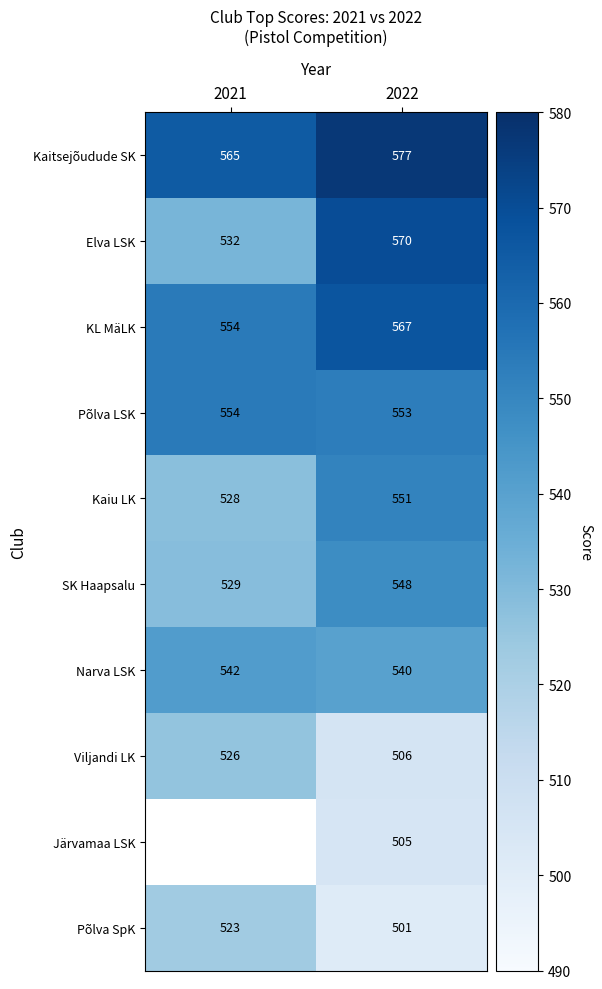

List the labels in order of KL MäLK value, largest first.

2022, 2021